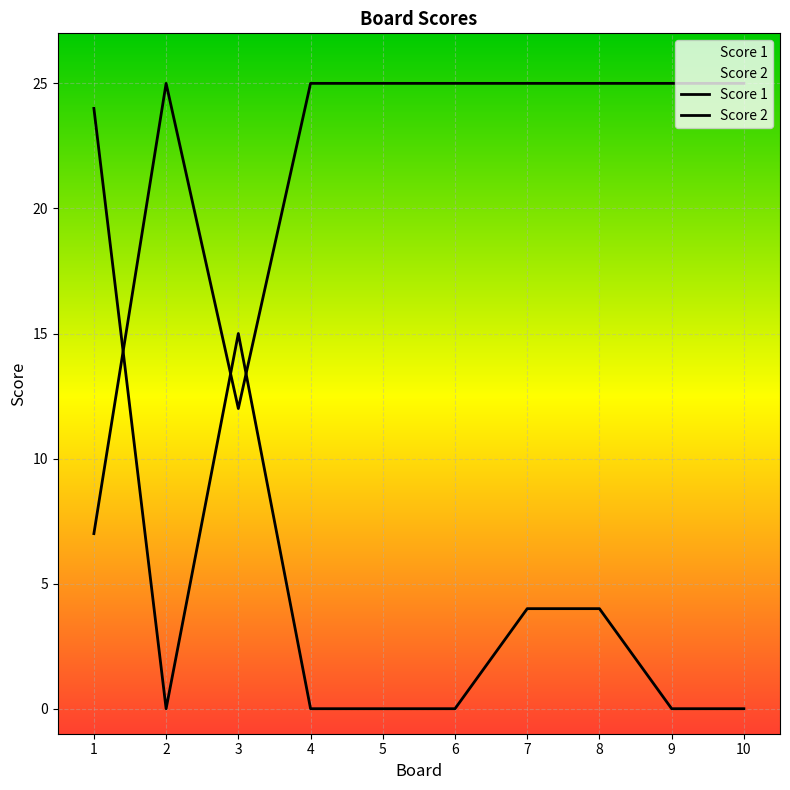

What is the average value of the Score 2 series?

5